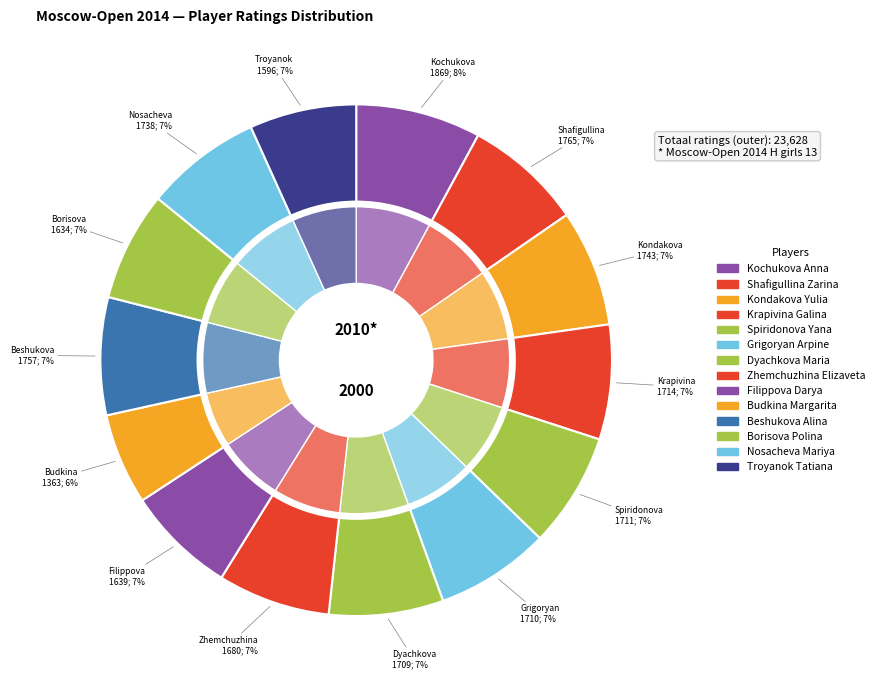

Rank the categories by value from highest to lowest.

Kochukova Anna, Shafigullina Zarina, Beshukova Alina, Kondakova Yulia, Nosacheva Mariya, Krapivina Galina, Spiridonova Yana, Grigoryan Arpine, Dyachkova Maria, Zhemchuzhina Elizaveta, Filippova Darya, Borisova Polina, Troyanok Tatiana, Budkina Margarita